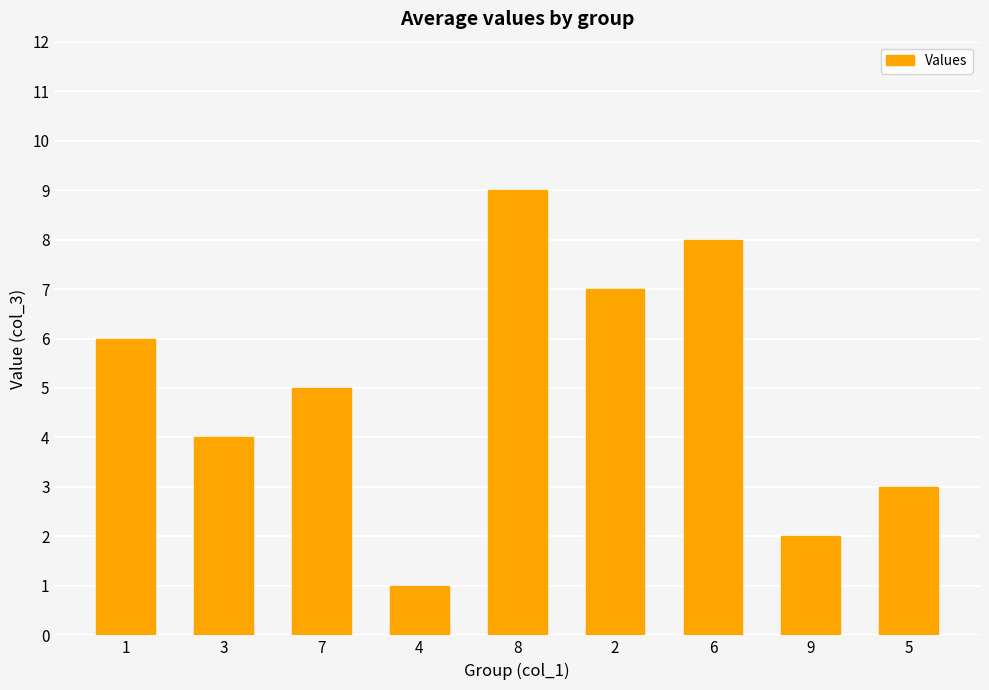

Which category has the highest value across all series?

8